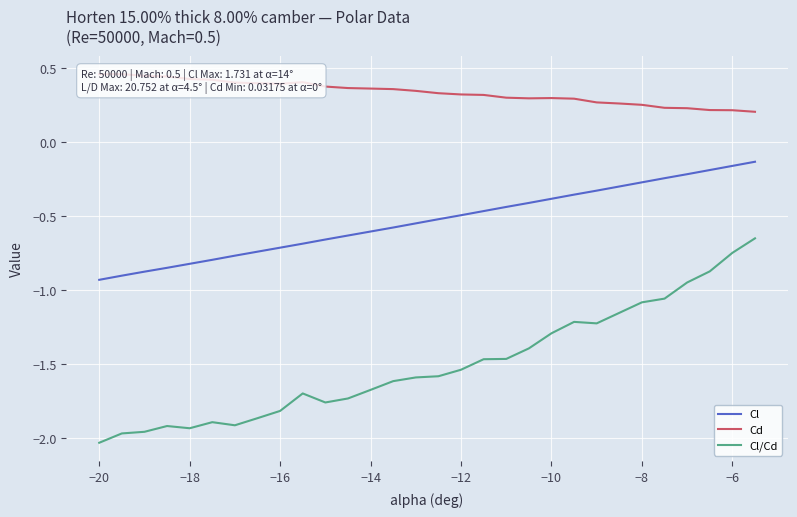

Reading left to right, transcribe all the data shown in this chart.

Cl: -0.9	-0.9	-0.9	-0.8	-0.8	-0.8	-0.8	-0.7	-0.7	-0.7	-0.7	-0.6	-0.6	-0.6	-0.5	-0.5	-0.5	-0.5	-0.4	-0.4	-0.4	-0.4	-0.3	-0.3	-0.3	-0.2	-0.2	-0.2	-0.2	-0.1
Cd: 0.5	0.5	0.4	0.4	0.4	0.4	0.4	0.4	0.4	0.4	0.4	0.4	0.4	0.4	0.3	0.3	0.3	0.3	0.3	0.3	0.3	0.3	0.3	0.3	0.3	0.2	0.2	0.2	0.2	0.2
Cl/Cd: -2.0	-2.0	-2.0	-1.9	-1.9	-1.9	-1.9	-1.9	-1.8	-1.7	-1.8	-1.7	-1.7	-1.6	-1.6	-1.6	-1.5	-1.5	-1.5	-1.4	-1.3	-1.2	-1.2	-1.2	-1.1	-1.1	-0.9	-0.9	-0.7	-0.7